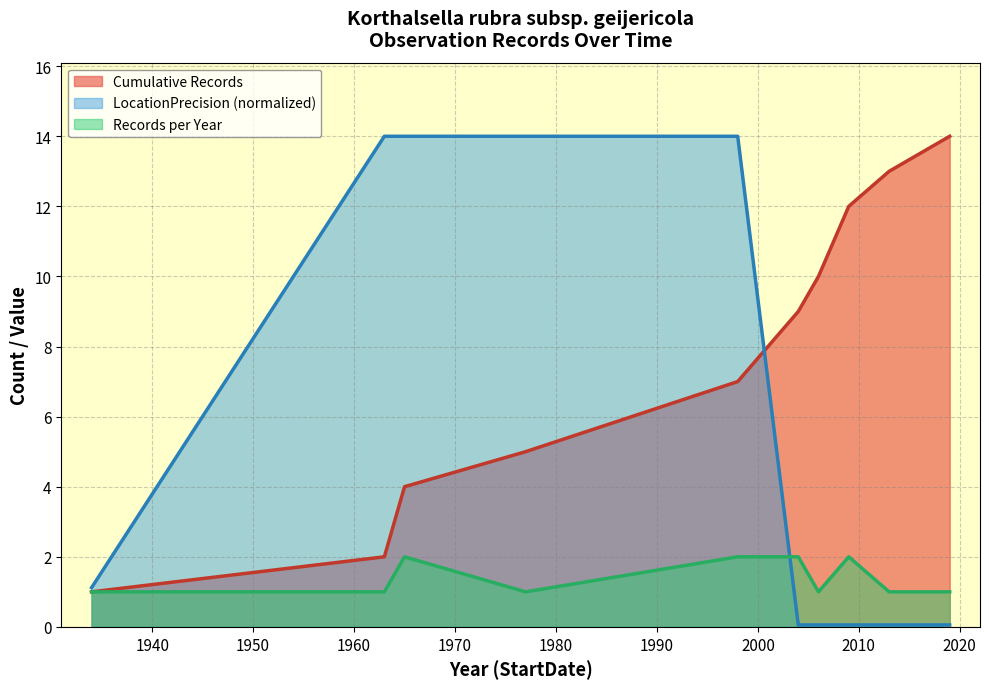

List the series in order of their overall mean, lowest first.

Records per Year, LocationPrecision (normalized), Cumulative Records